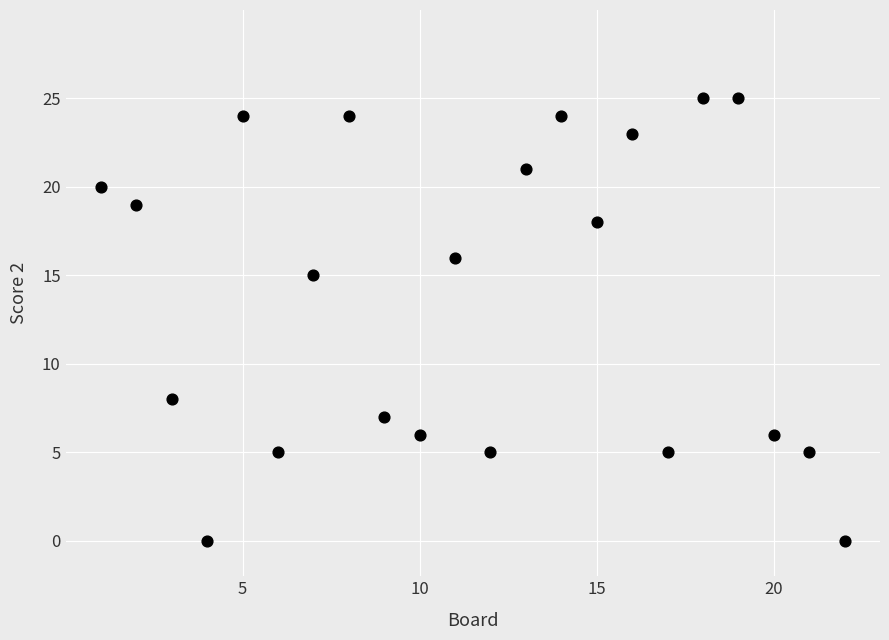

What Y value in the scatter plot is closest to 12?

15